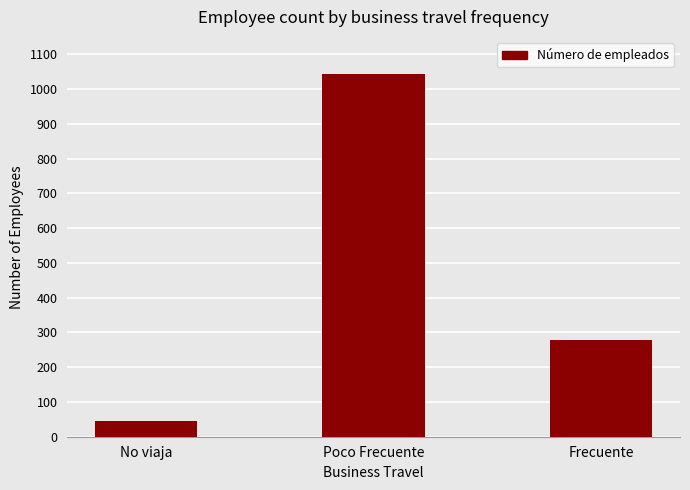

How many values are between 46 and 1043?

3